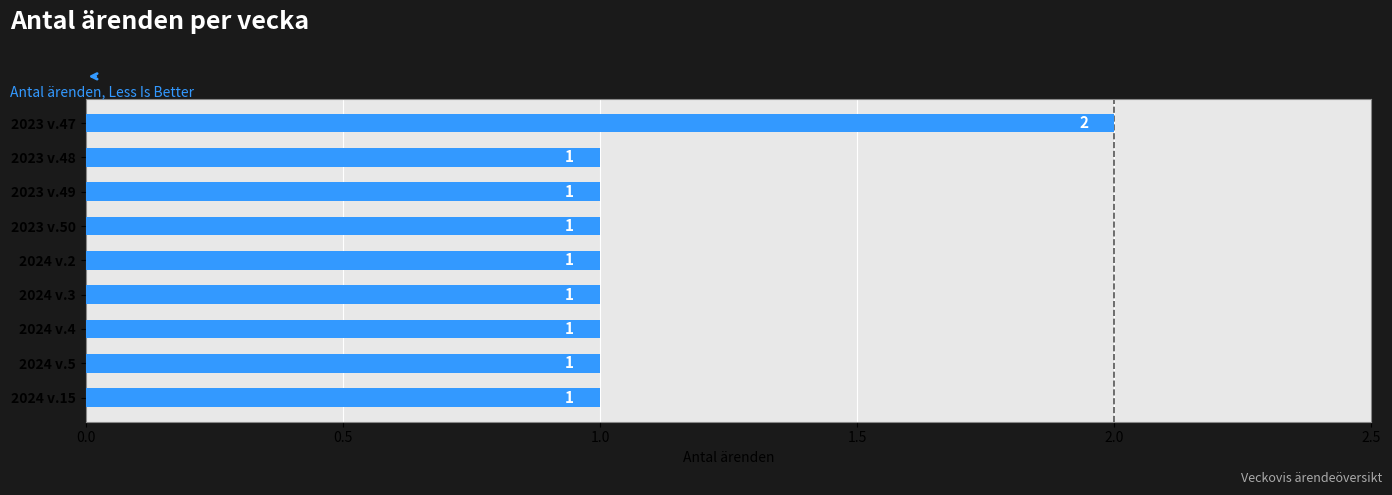

What is the value of the 8th bar from the top?

1